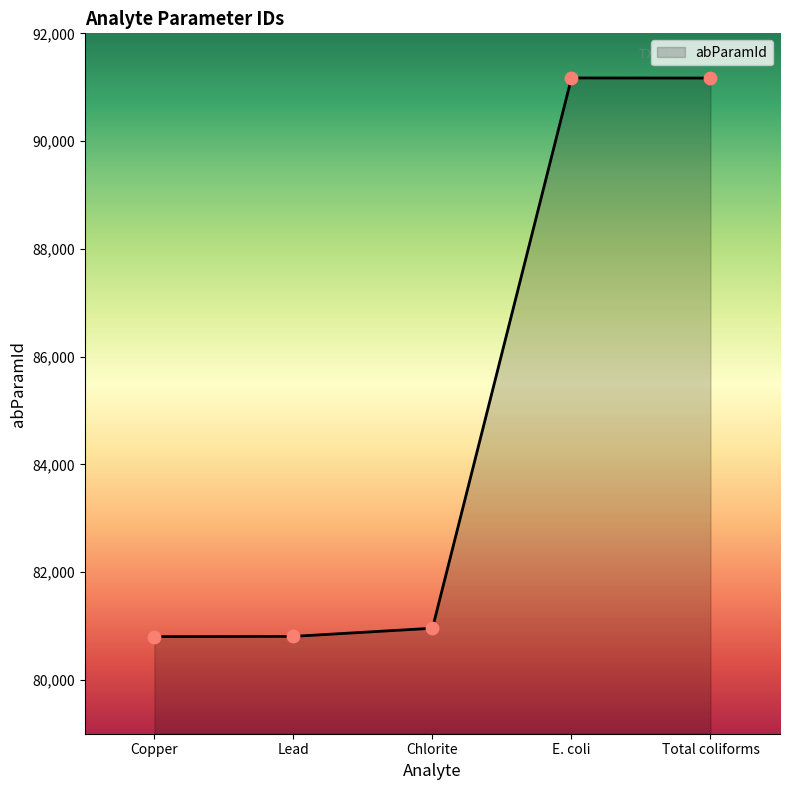

Which has a higher value, Total coliforms or Lead?

Total coliforms